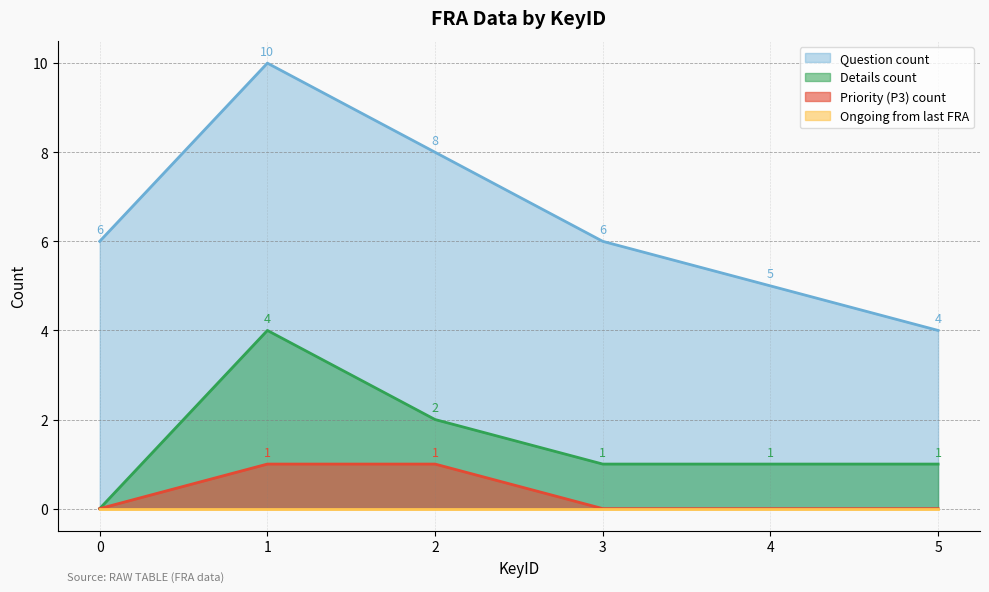

What is the average value of the Question count series?

6